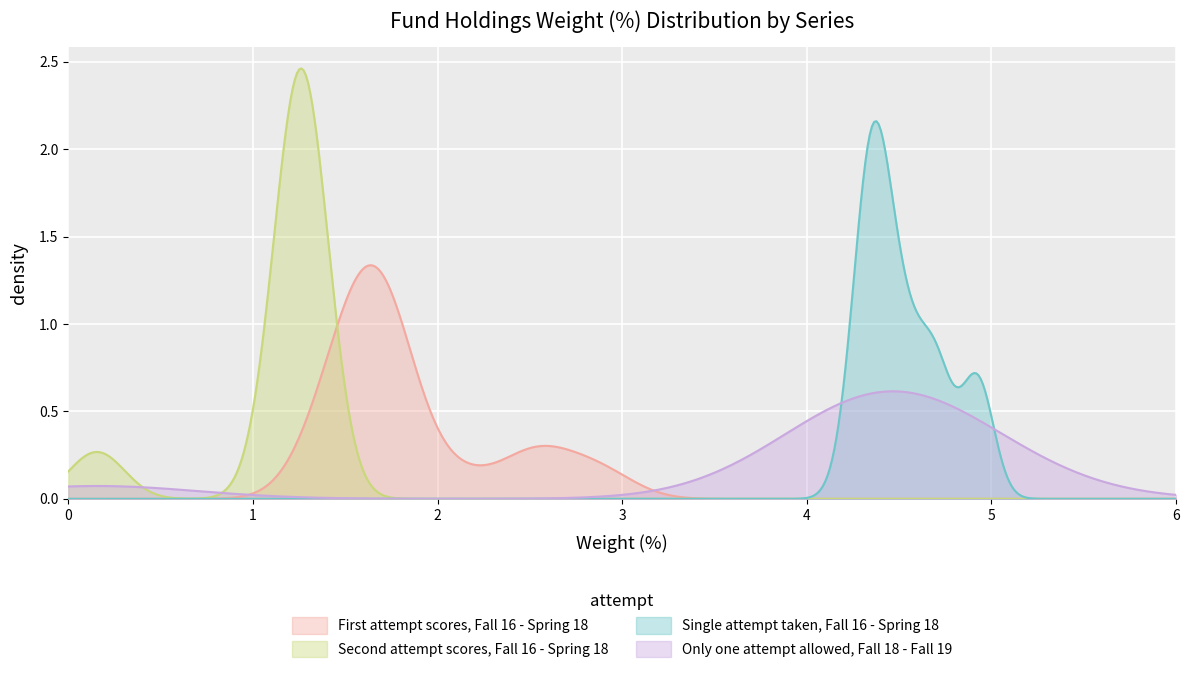

Between 16 and 10, which is larger?

10